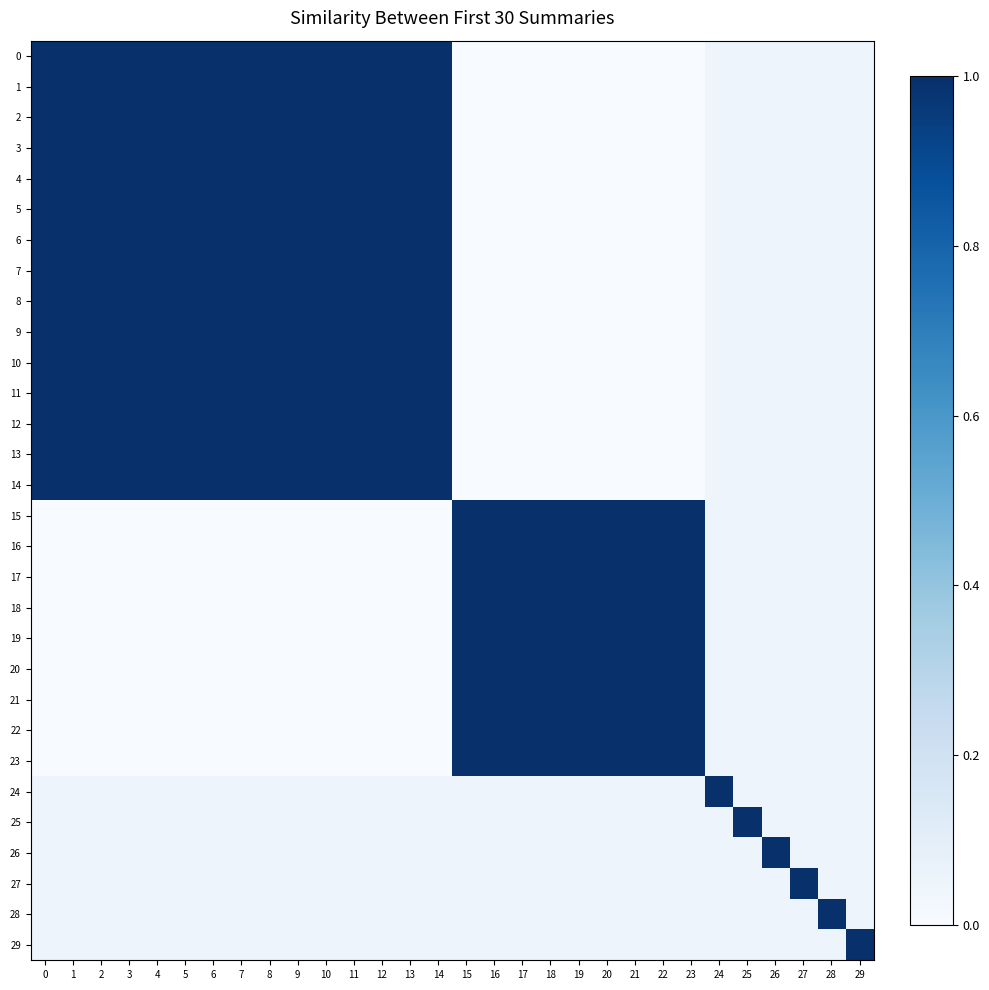

Which series has the largest total across all categories?

2